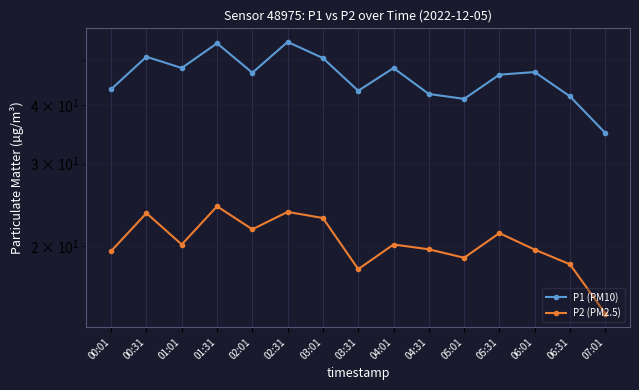

How many values in the P2 (PM2.5) series exceed 20?

8